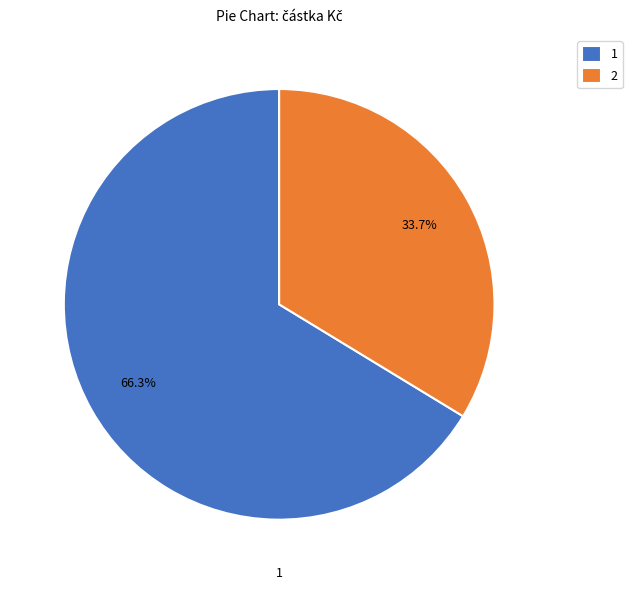

Which category accounts for the majority?

1